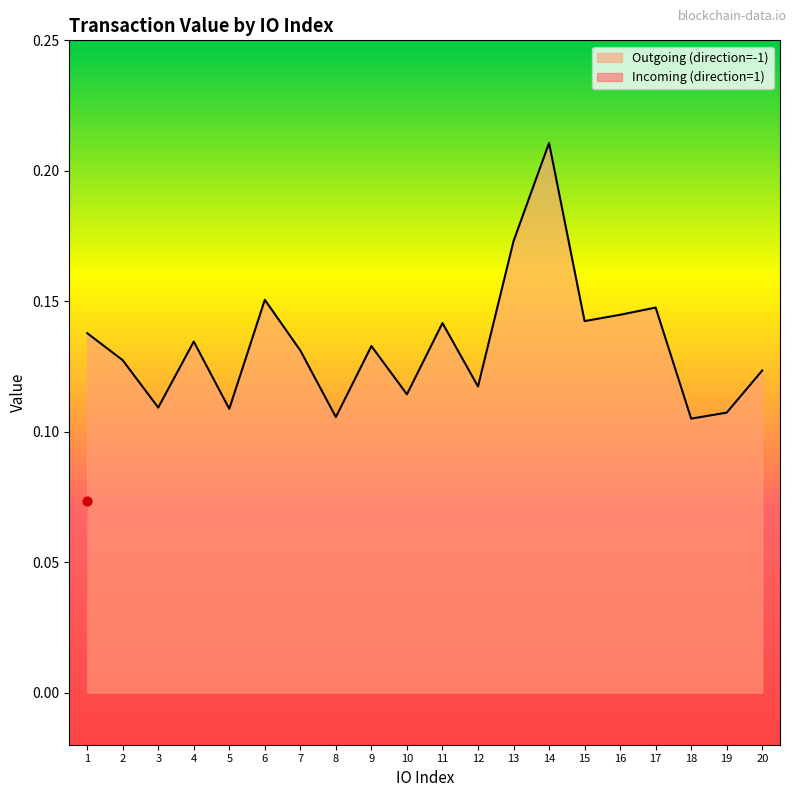

Which has a higher value, 19 or 1?

1